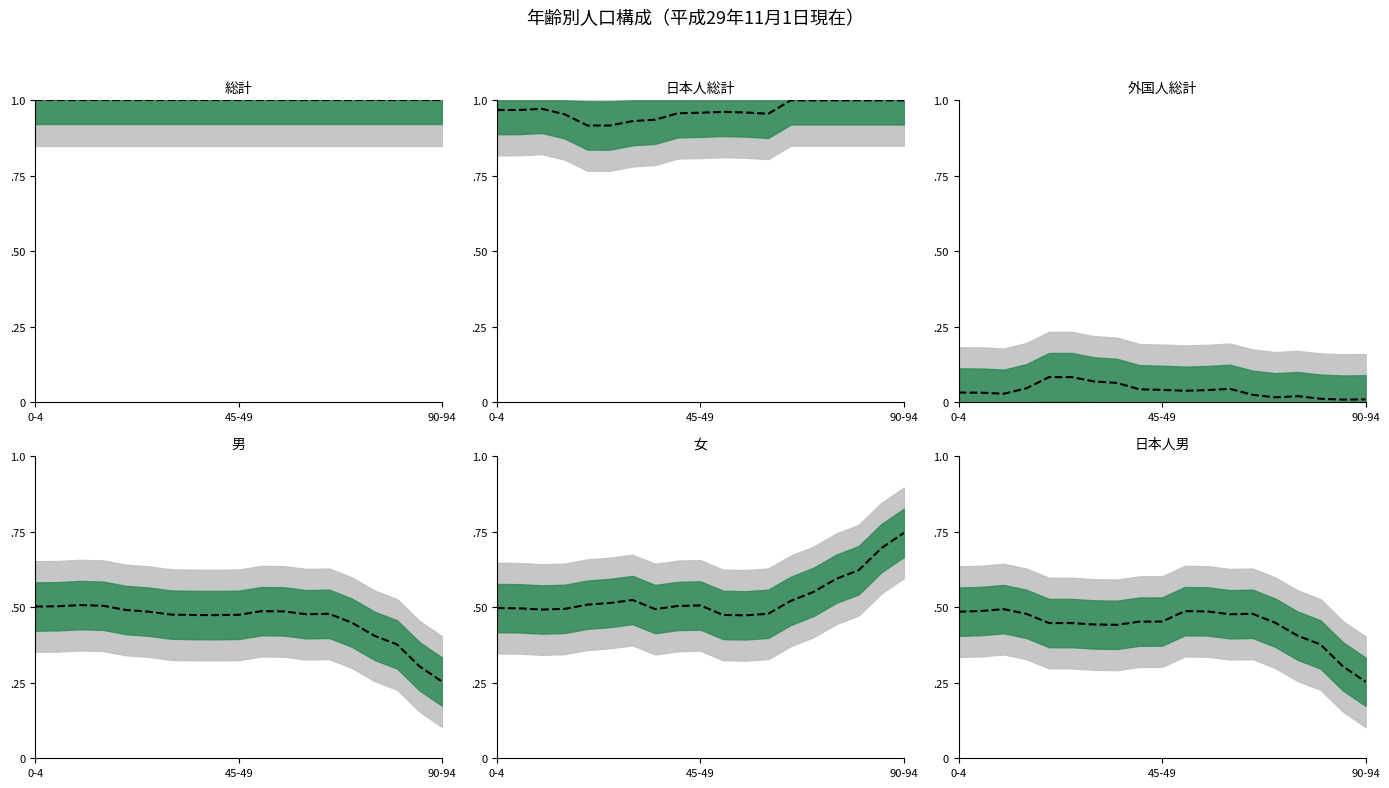

What is the difference between the maximum and minimum values in the 日本人総計 series?

0.1